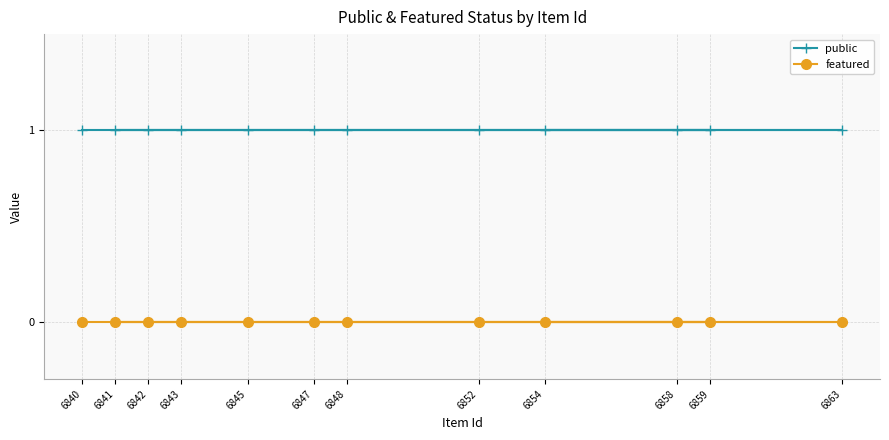

True or false: featured and public intersect in this chart.

False